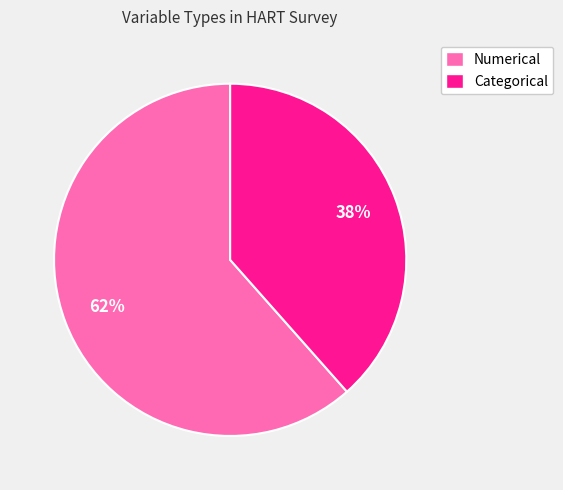

Approximately how many times larger is the value at Numerical compared to Categorical?

1.6